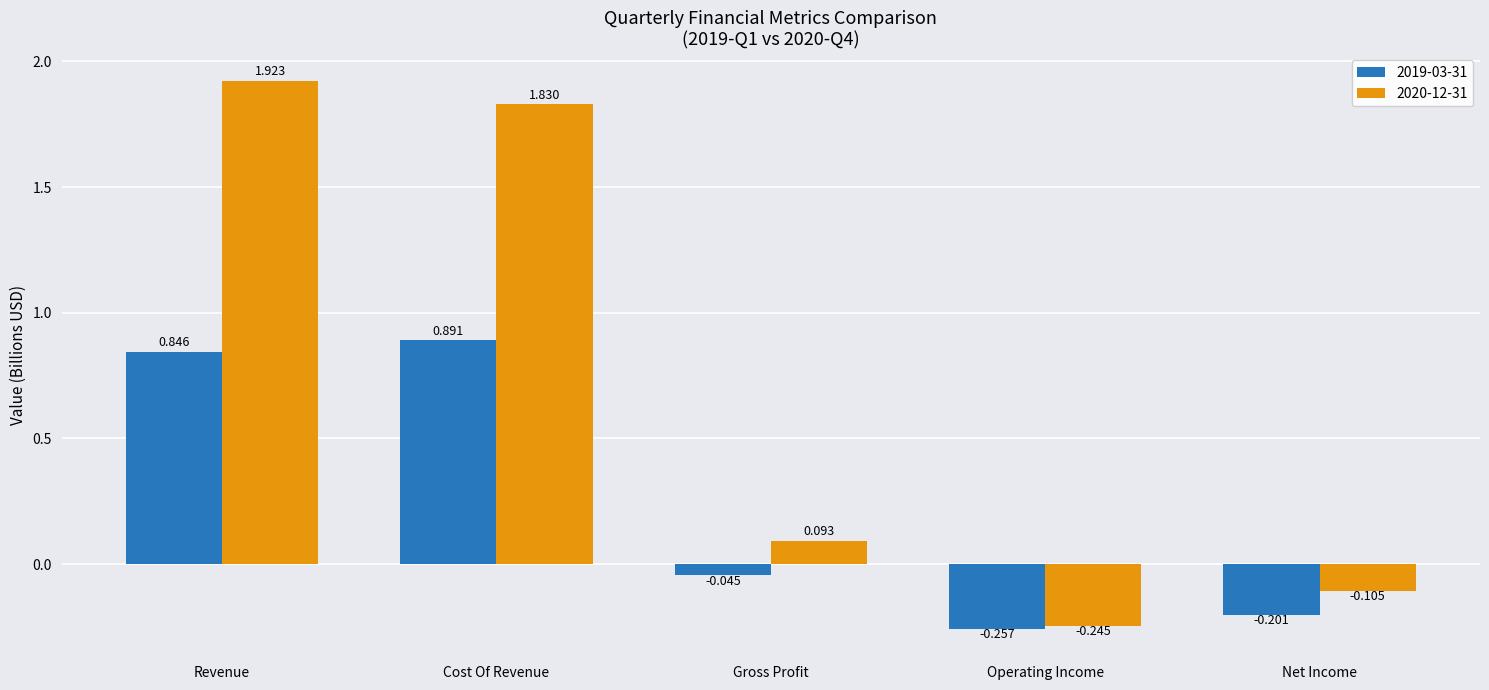

What is the sum of all 2020-12-31 values?

3.5